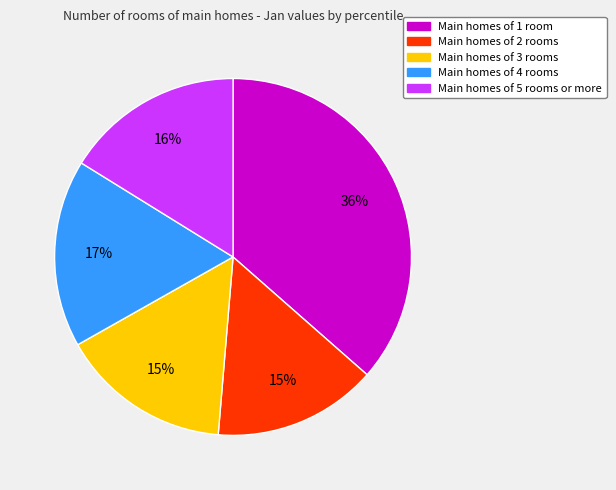

To the nearest percent, what is the average slice percentage?

20%